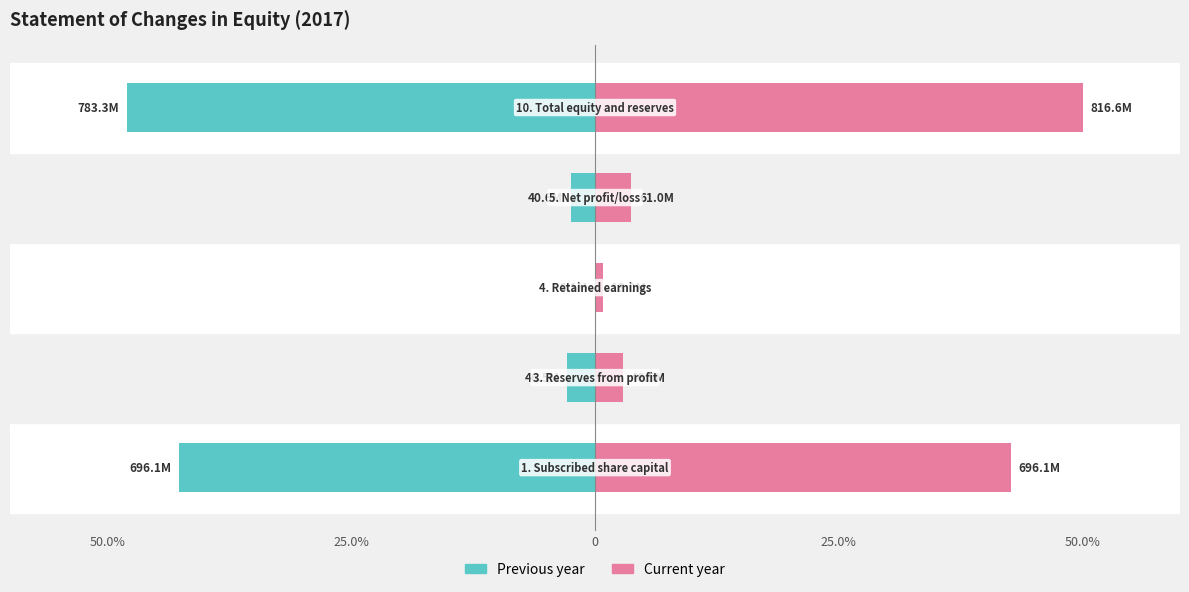

What is the value of the Previous year bar at the 1st from the left?

-42.6